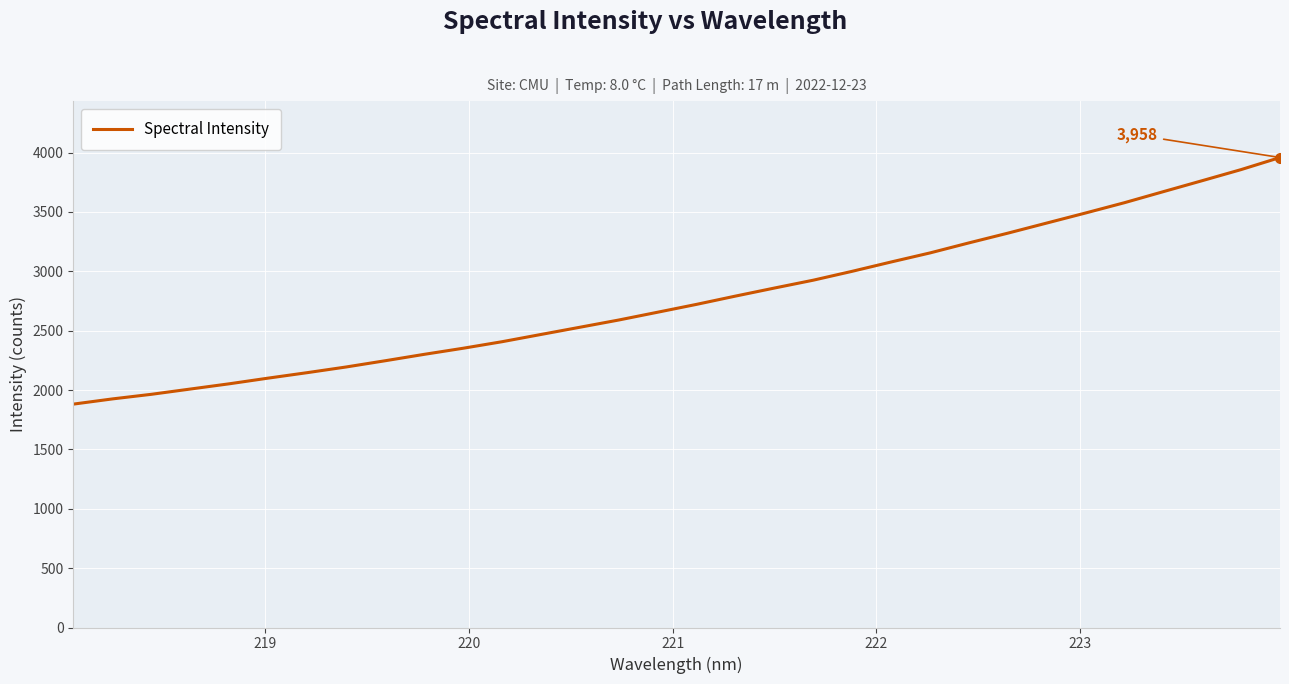

What is the smallest value displayed?

1881.4